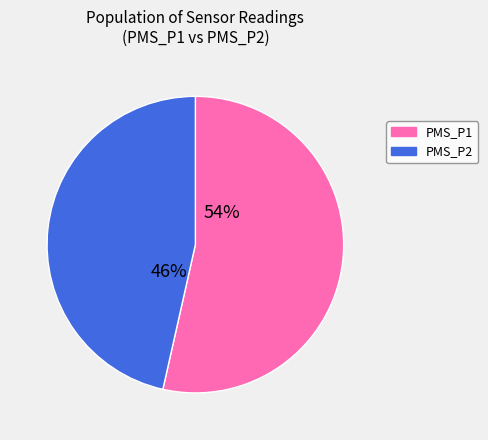

How many segments does this pie chart have?

2